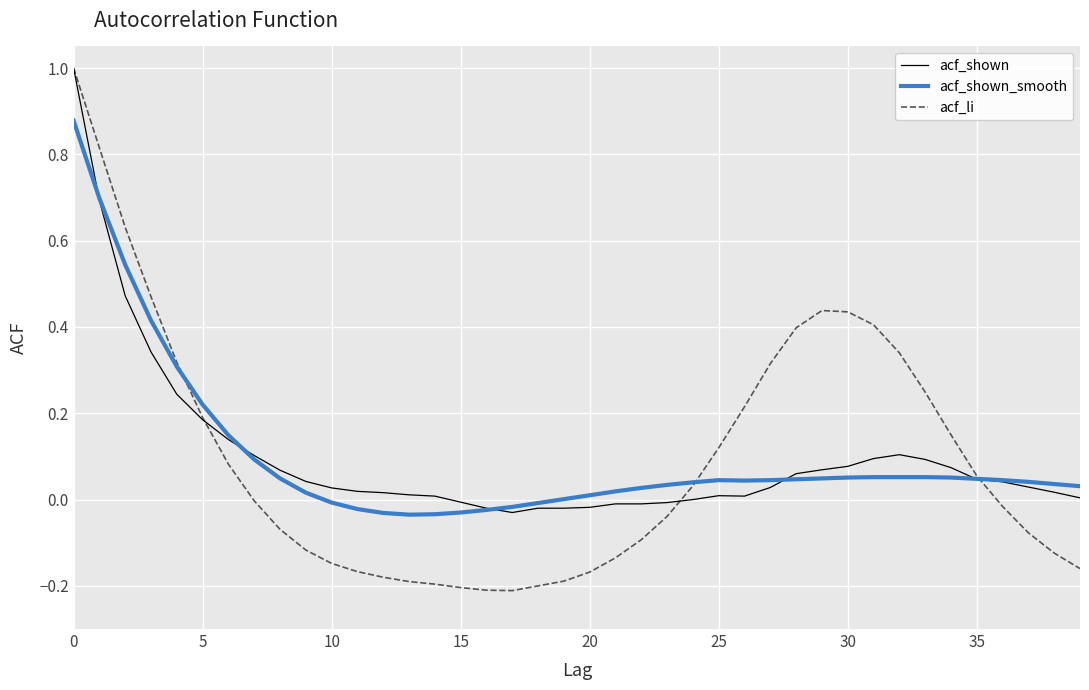

What is the greatest value displayed?

1.0